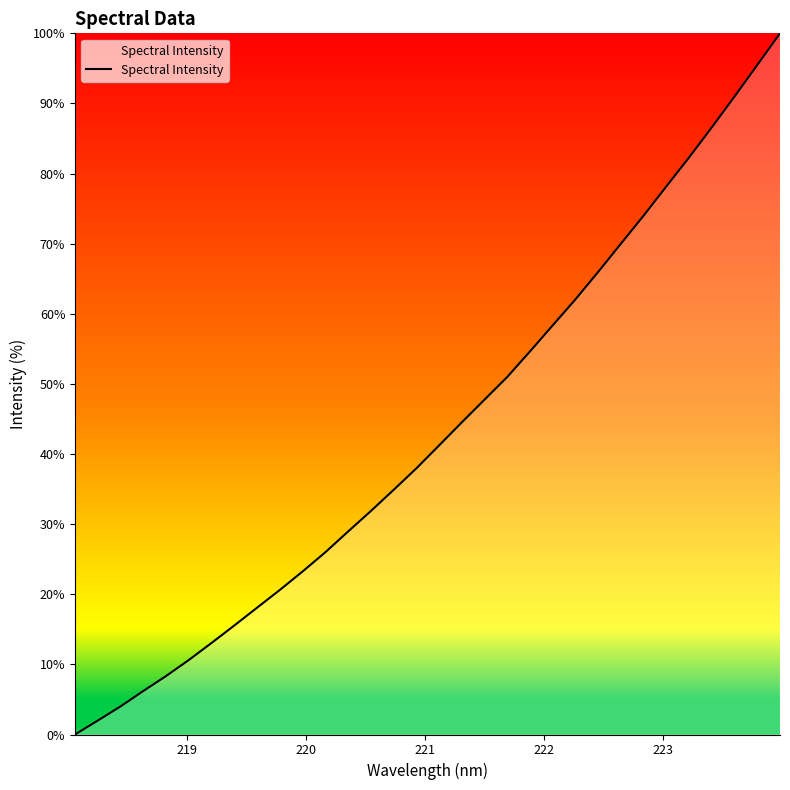

What is the difference between the maximum and minimum values?

100.0